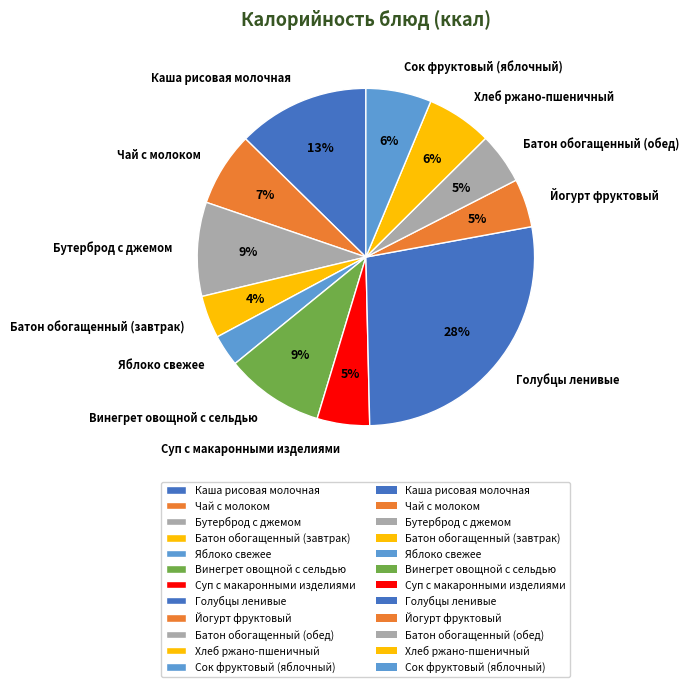

Between Бутерброд с джемом and Чай с молоком, which is larger?

Бутерброд с джемом